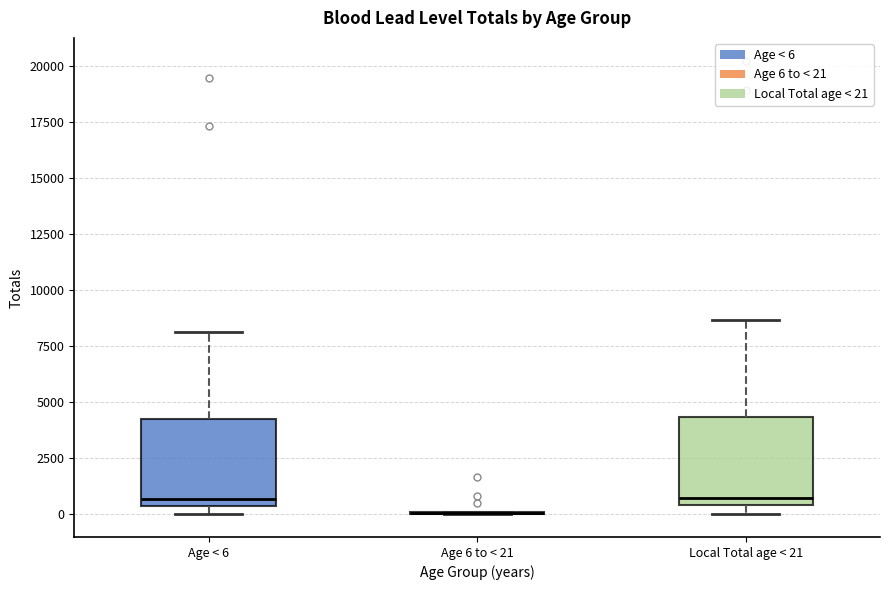

Where is the upper edge of the box for Local Total age < 21 on the y-axis? The values are not printed on the chart, so give them approximately, as read against the axis.

4500